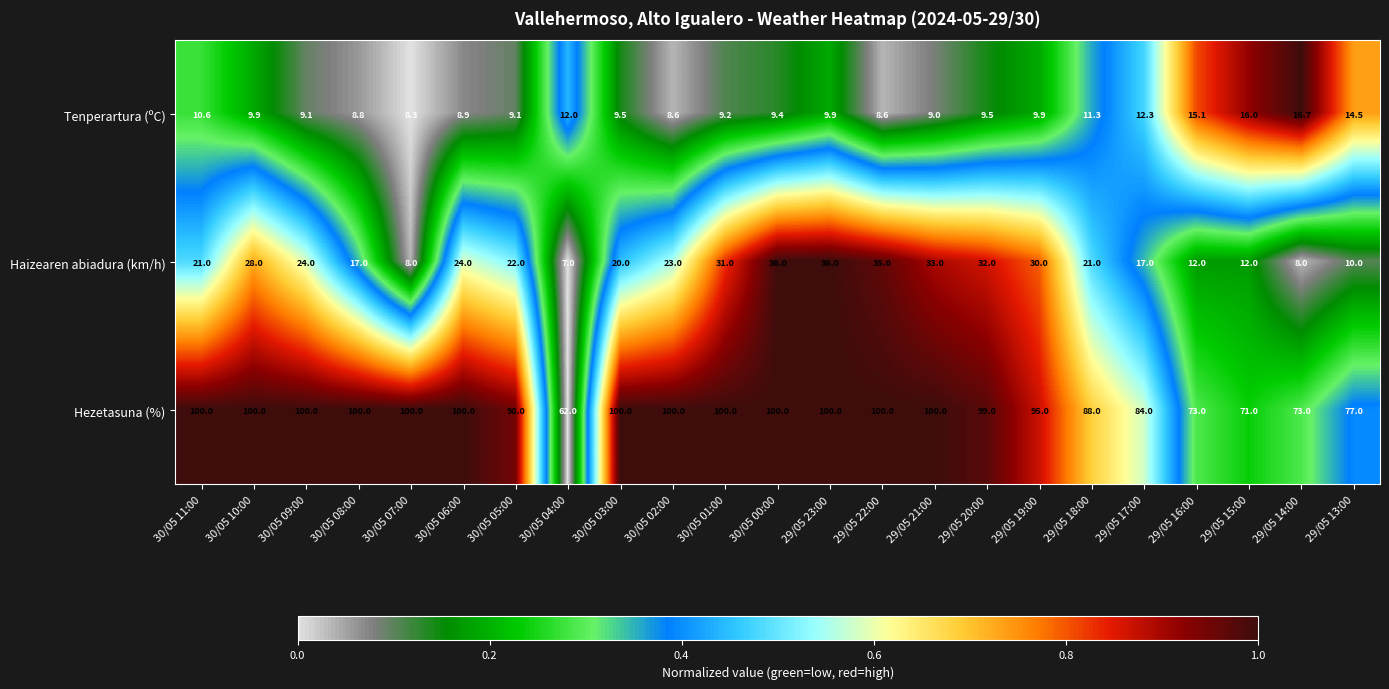

Between 30/05 06:00 and 29/05 23:00, which series saw the biggest shift?

Haizearen abiadura (km/h)